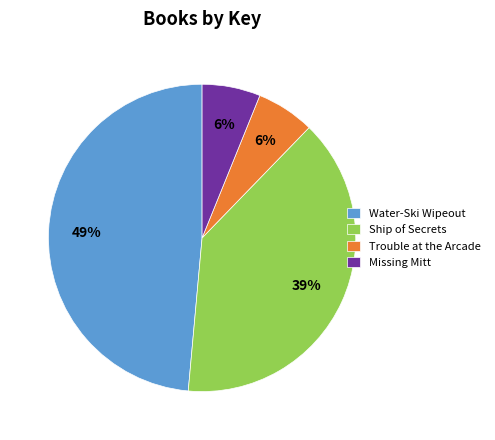

Does Water-Ski Wipeout represent more than half of the total?

No